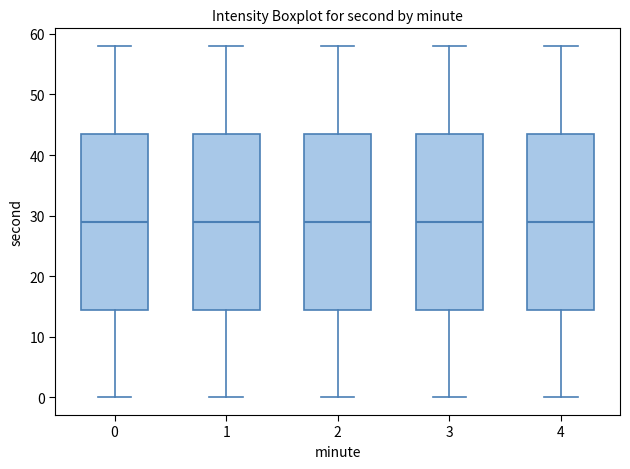

Where does the upper whisker of the box at x = 1 end on the y-axis? The values are not printed on the chart, so give them approximately, as read against the axis.

58